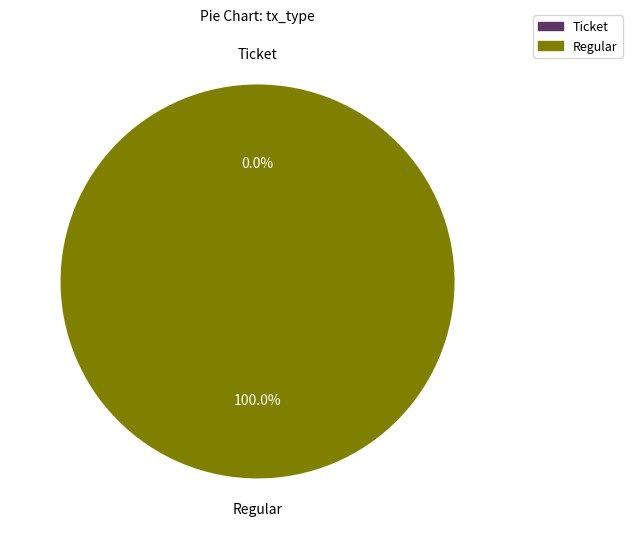

Is Ticket the majority of the pie?

No